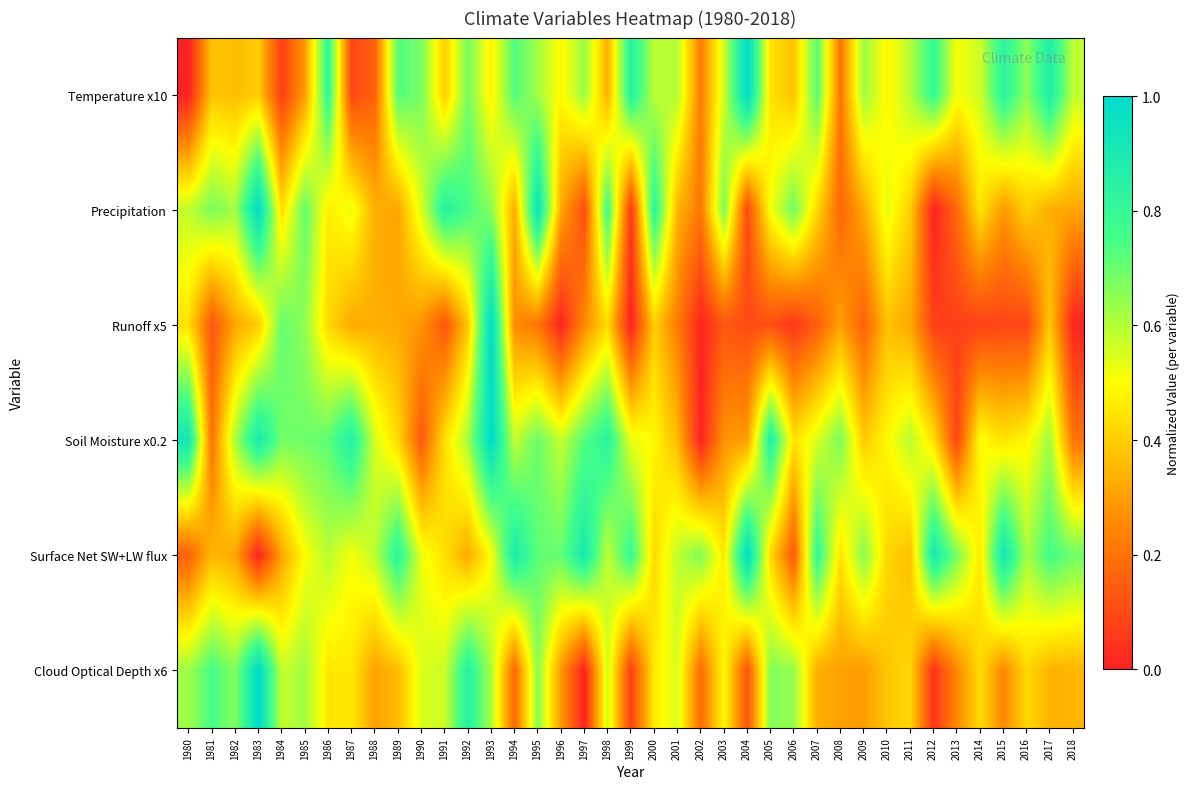

Reading left to right, transcribe all the data shown in this chart.

Temperature x10: 1980=0.0	1981=0.4	1982=0.4	1983=0.4	1984=0.1	1985=0.3	1986=0.8	1987=0.1	1988=0.2	1989=0.7	1990=0.7	1991=0.4	1992=0.7	1993=0.5	1994=0.7	1995=0.6	1996=0.5	1997=0.6	1998=0.3	1999=0.8	2000=0.6	2001=0.6	2002=0.2	2003=0.6	2004=1.0	2005=0.4	2006=0.4	2007=0.7	2008=0.2	2009=0.6	2010=0.5	2011=0.6	2012=0.8	2013=0.5	2014=0.6	2015=0.8	2016=0.7	2017=0.9	2018=0.6
Precipitation: 1980=0.6	1981=0.7	1982=0.6	1983=1.0	1984=0.4	1985=0.7	1986=0.5	1987=0.5	1988=0.3	1989=0.3	1990=0.5	1991=0.8	1992=0.7	1993=0.7	1994=0.3	1995=1.0	1996=0.3	1997=0.1	1998=0.8	1999=0.1	2000=0.8	2001=0.3	2002=0.2	2003=0.7	2004=0.1	2005=0.5	2006=0.7	2007=0.4	2008=0.2	2009=0.3	2010=0.5	2011=0.4	2012=0.0	2013=0.2	2014=0.4	2015=0.3	2016=0.4	2017=0.3	2018=0.3
Runoff x5: 1980=0.4	1981=0.1	1982=0.3	1983=0.4	1984=0.7	1985=0.6	1986=0.4	1987=0.3	1988=0.3	1989=0.3	1990=0.3	1991=0.1	1992=0.4	1993=1.0	1994=0.3	1995=0.2	1996=0.0	1997=0.3	1998=0.4	1999=0.0	2000=0.4	2001=0.2	2002=0.0	2003=0.1	2004=0.1	2005=0.1	2006=0.1	2007=0.2	2008=0.3	2009=0.2	2010=0.4	2011=0.3	2012=0.1	2013=0.1	2014=0.1	2015=0.1	2016=0.1	2017=0.4	2018=0.0
Soil Moisture x0.2: 1980=0.9	1981=0.2	1982=0.6	1983=0.9	1984=0.7	1985=0.7	1986=0.7	1987=0.9	1988=0.6	1989=0.4	1990=0.1	1991=0.4	1992=0.6	1993=1.0	1994=0.6	1995=0.7	1996=0.6	1997=0.7	1998=0.8	1999=0.5	2000=0.5	2001=0.4	2002=0.0	2003=0.3	2004=0.3	2005=0.9	2006=0.4	2007=0.5	2008=0.7	2009=0.4	2010=0.5	2011=0.6	2012=0.4	2013=0.1	2014=0.5	2015=0.4	2016=0.5	2017=0.6	2018=0.2
Surface Net SW+LW flux: 1980=0.2	1981=0.4	1982=0.3	1983=0.0	1984=0.3	1985=0.5	1986=0.6	1987=0.5	1988=0.6	1989=0.8	1990=0.5	1991=0.4	1992=0.3	1993=0.5	1994=0.9	1995=0.7	1996=0.7	1997=0.9	1998=0.6	1999=0.8	2000=0.4	2001=0.6	2002=0.7	2003=0.5	2004=1.0	2005=0.4	2006=0.1	2007=0.8	2008=0.4	2009=0.7	2010=0.4	2011=0.4	2012=0.9	2013=0.7	2014=0.5	2015=0.9	2016=0.6	2017=0.8	2018=0.7
Cloud Optical Depth x6: 1980=0.6	1981=0.7	1982=0.7	1983=1.0	1984=0.6	1985=0.6	1986=0.5	1987=0.5	1988=0.3	1989=0.4	1990=0.6	1991=0.6	1992=0.8	1993=0.6	1994=0.2	1995=0.7	1996=0.3	1997=0.0	1998=0.6	1999=0.1	2000=0.5	2001=0.6	2002=0.2	2003=0.5	2004=0.1	2005=0.7	2006=0.6	2007=0.3	2008=0.3	2009=0.3	2010=0.4	2011=0.4	2012=0.0	2013=0.3	2014=0.4	2015=0.3	2016=0.4	2017=0.3	2018=0.3